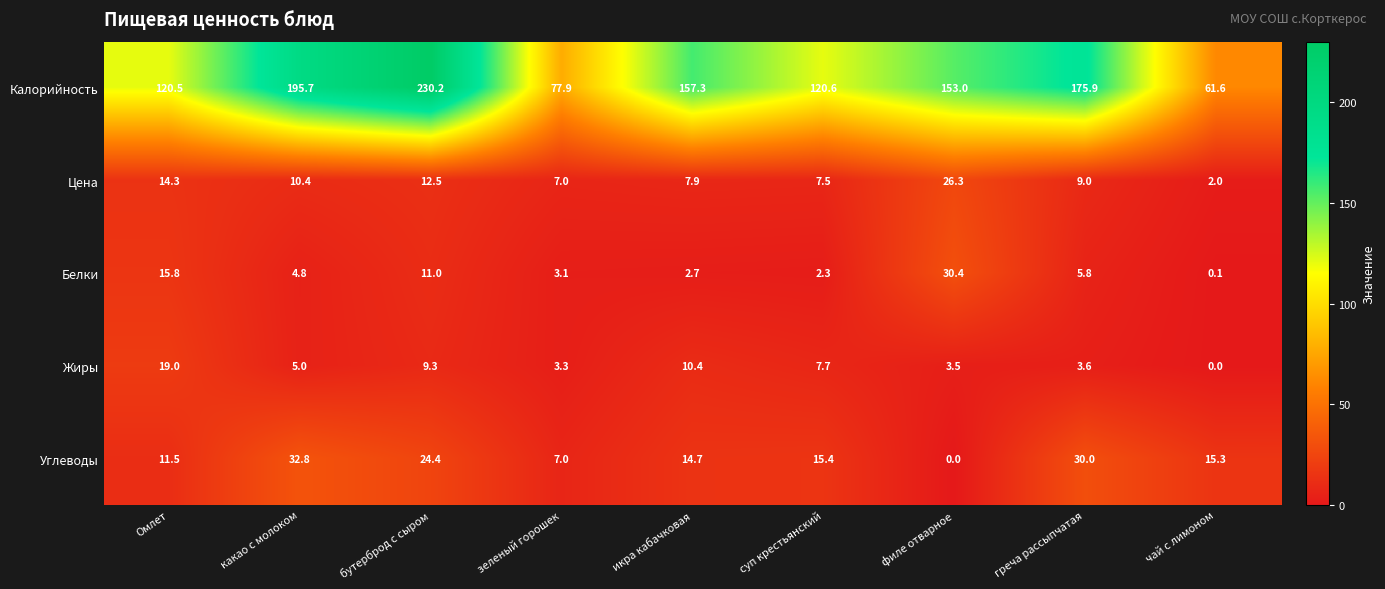

Which series has the largest total across all categories?

Калорийность